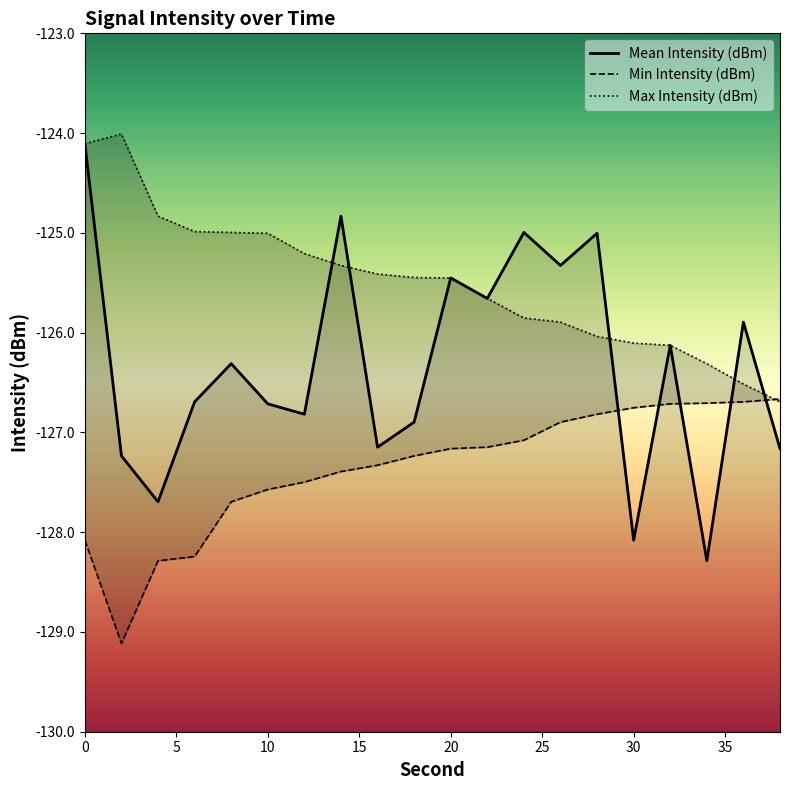

Where do Max Intensity (dBm) and Min Intensity (dBm) first cross each other?

36 and 38